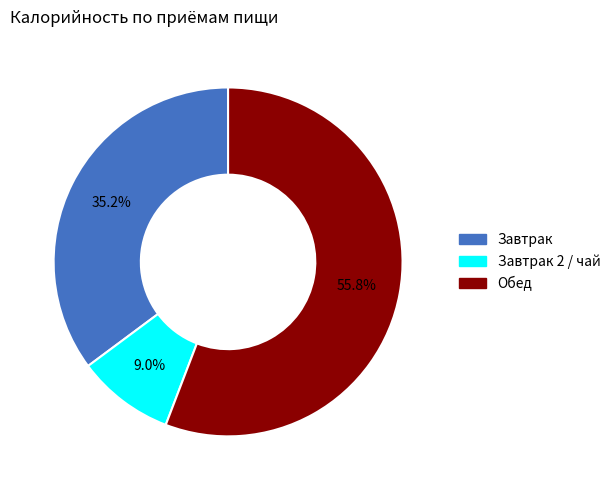

Is there a majority slice in this chart?

Yes